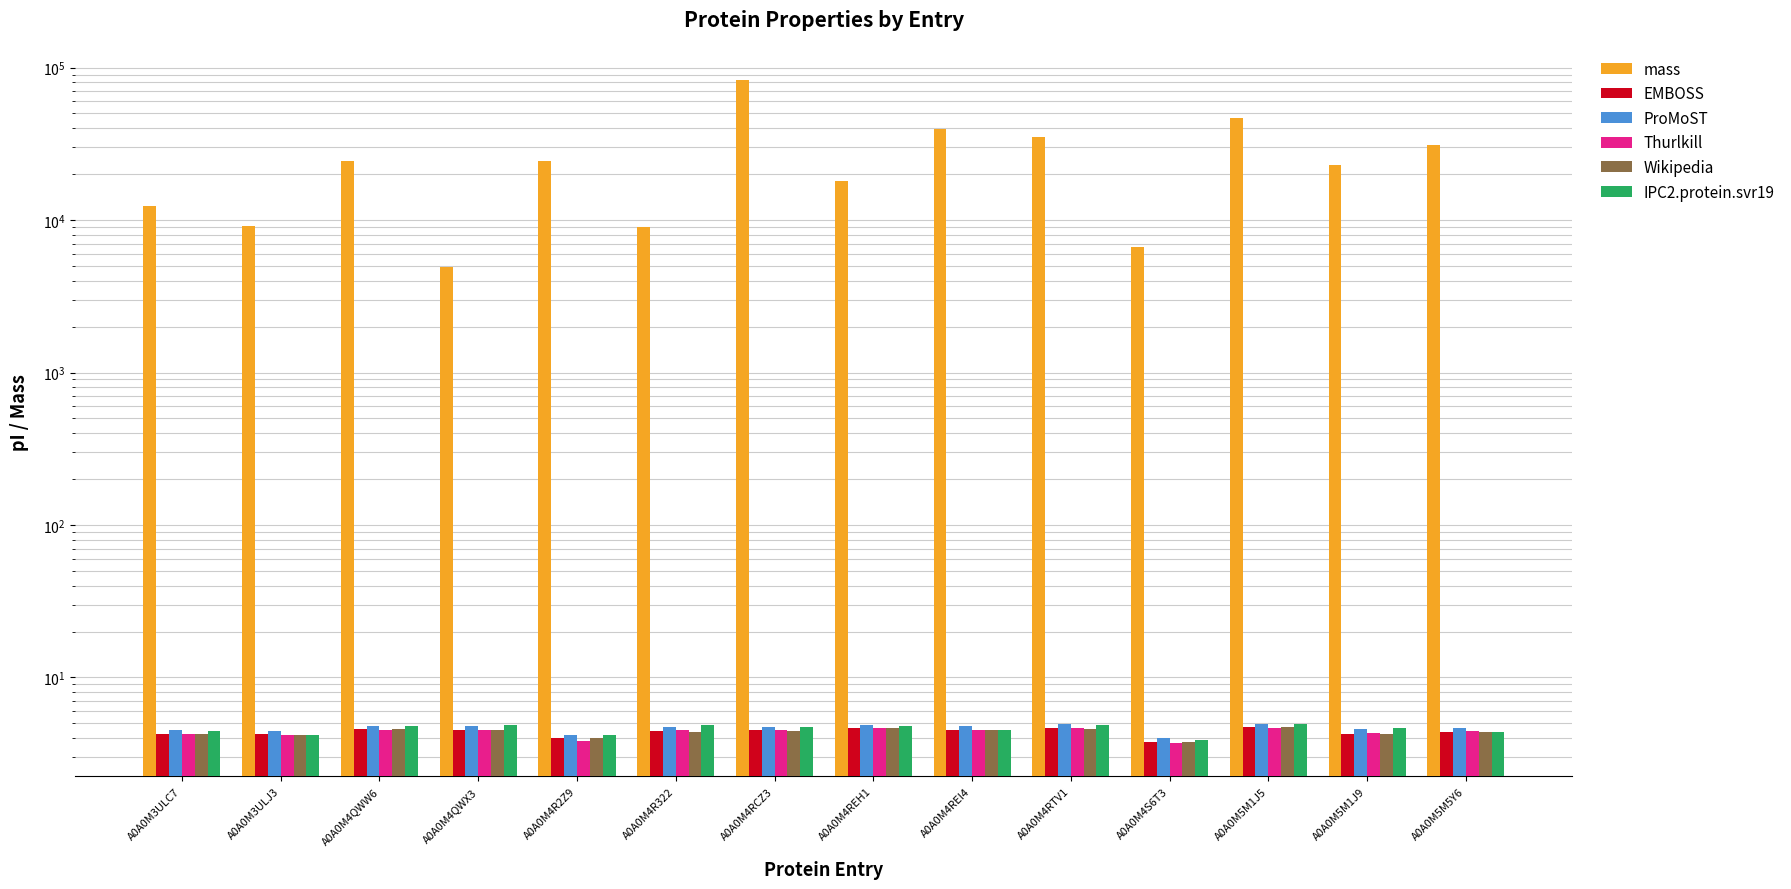

What is the total value across all series at A0A0M3ULJ3?

9145.4